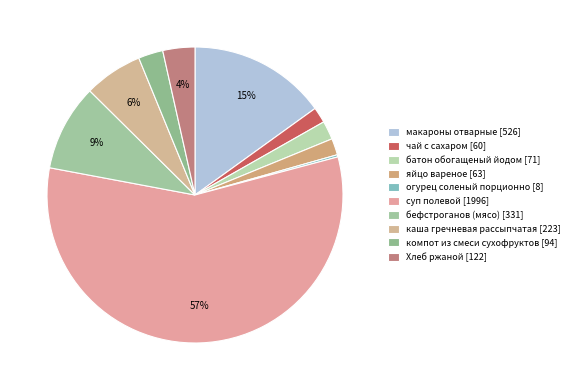

What is the change in value from бефстроганов (мясо) to компот из смеси сухофруктов?

-236.8